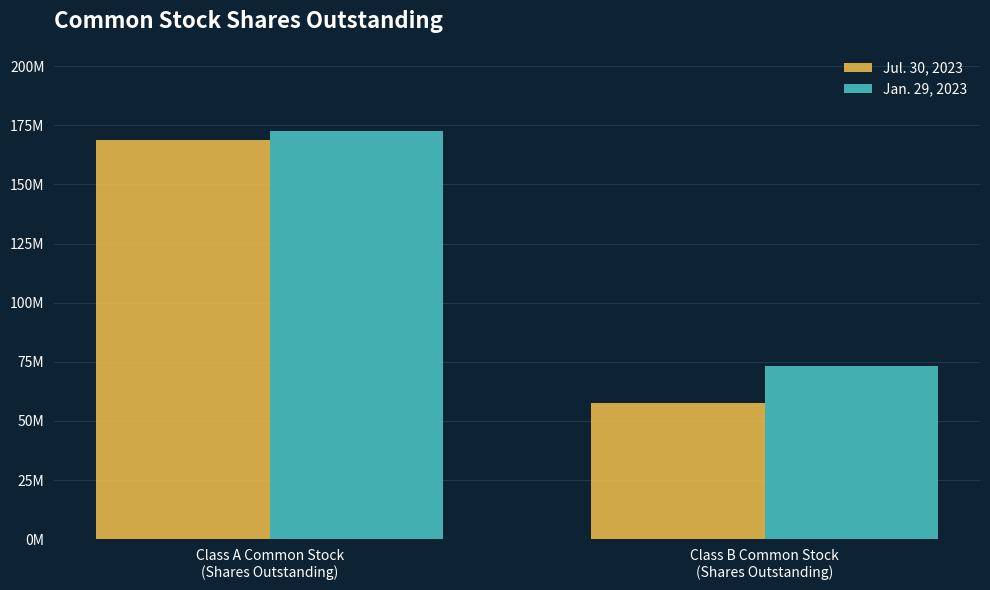

Rank the series at Class A Common Stock
(Shares Outstanding) from lowest to highest value.

Jul. 30, 2023, Jan. 29, 2023